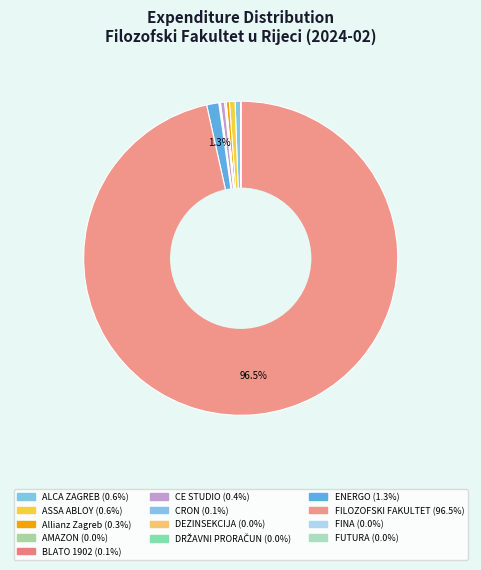

Which slice is the largest?

FILOZOFSKI FAKULTET